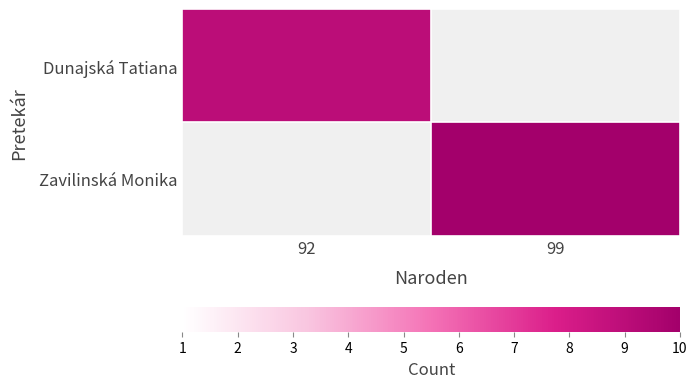

Which category has the lowest value in the Zavilinská Monika series?

92